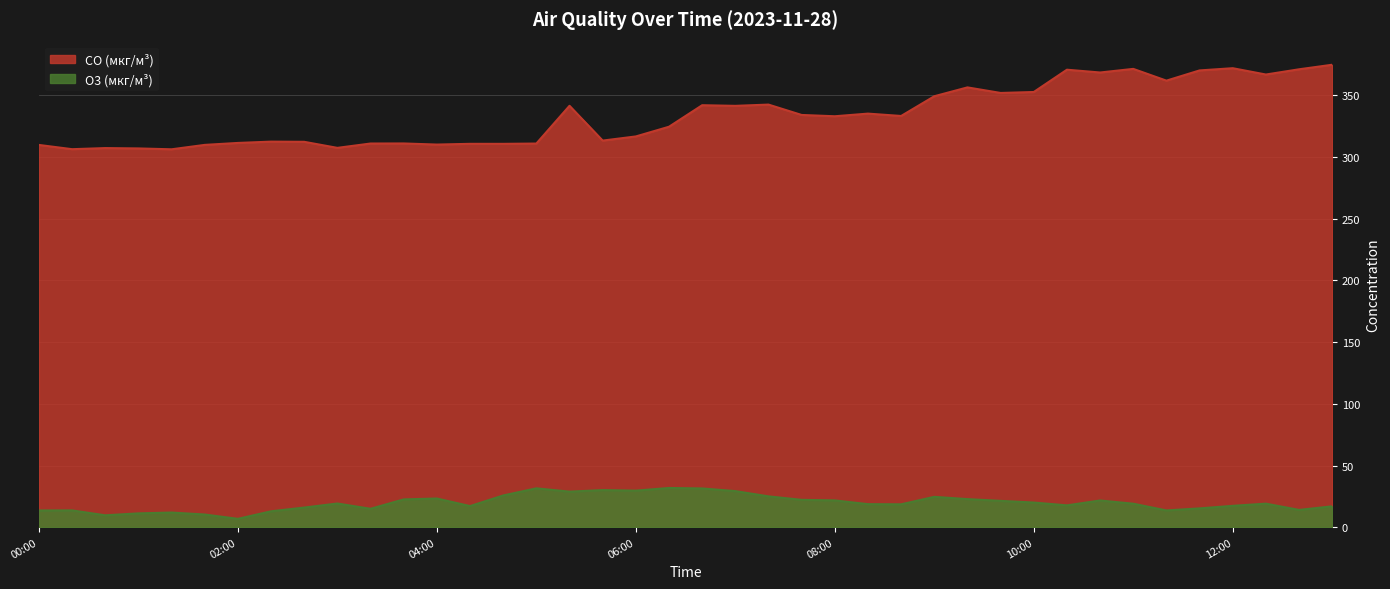

Which series has the widest spread of values?

CO (мкг/м³)